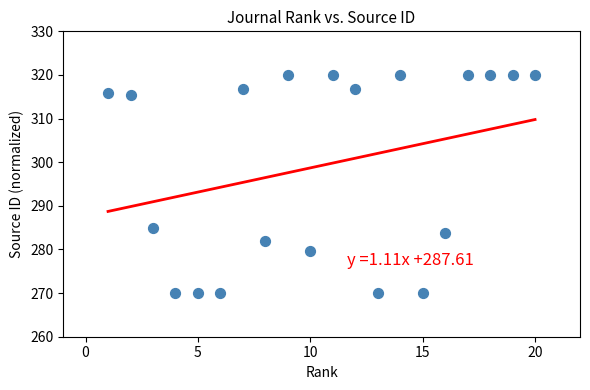

What Y value in the scatter plot is closest to 295?

284.9